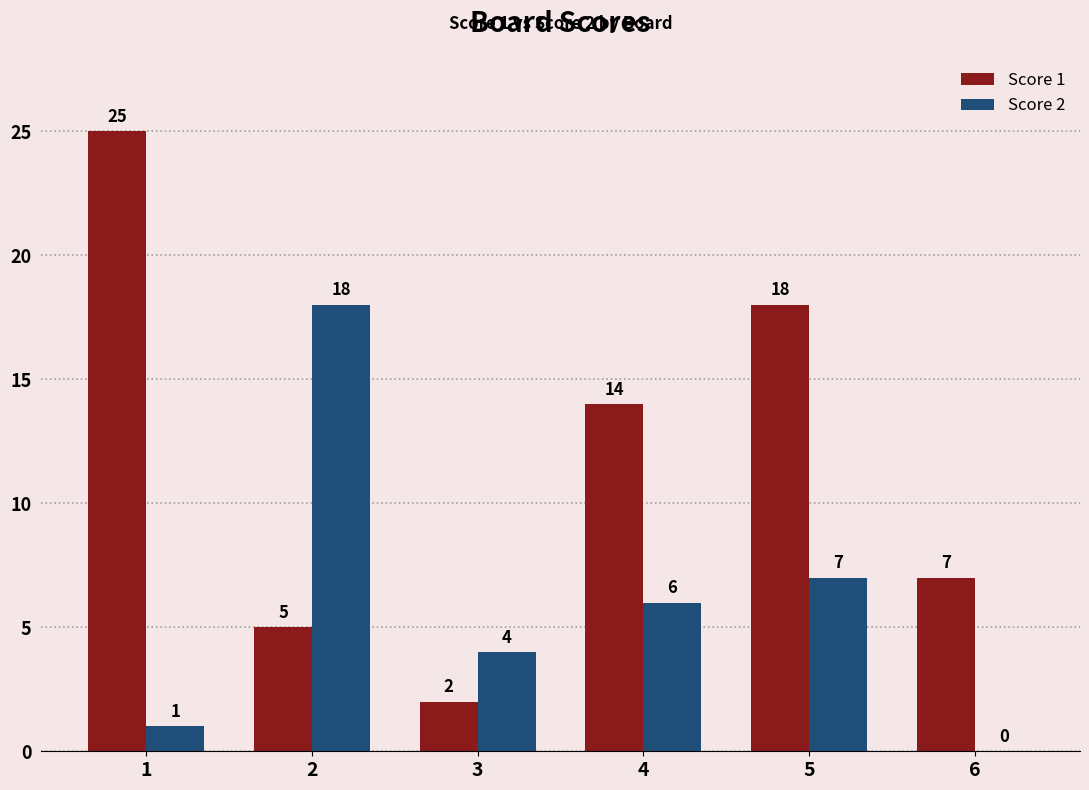

Is it true that Score 1 equals 2 at 3?

True